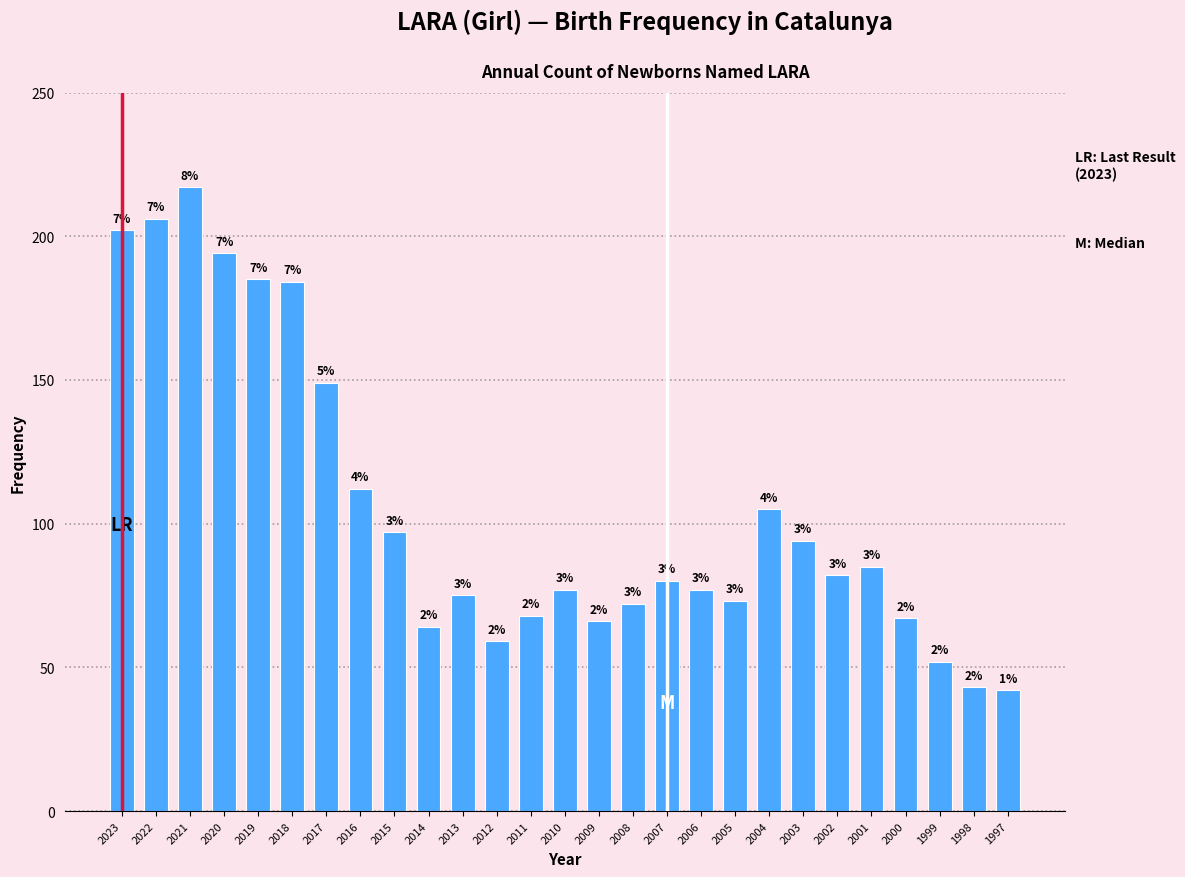

How many bars are there in total?

27